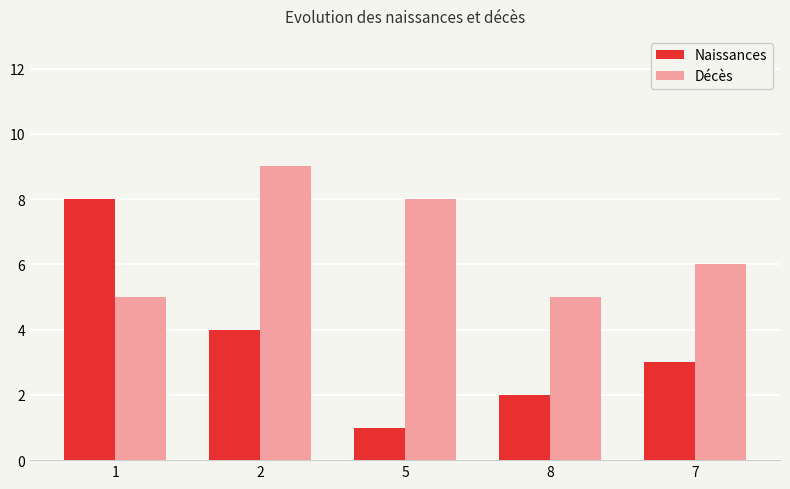

Reading right to left, transcribe all the data shown in this chart.

Naissances: 7=3	8=2	5=1	2=4	1=8
Décès: 7=6	8=5	5=8	2=9	1=5